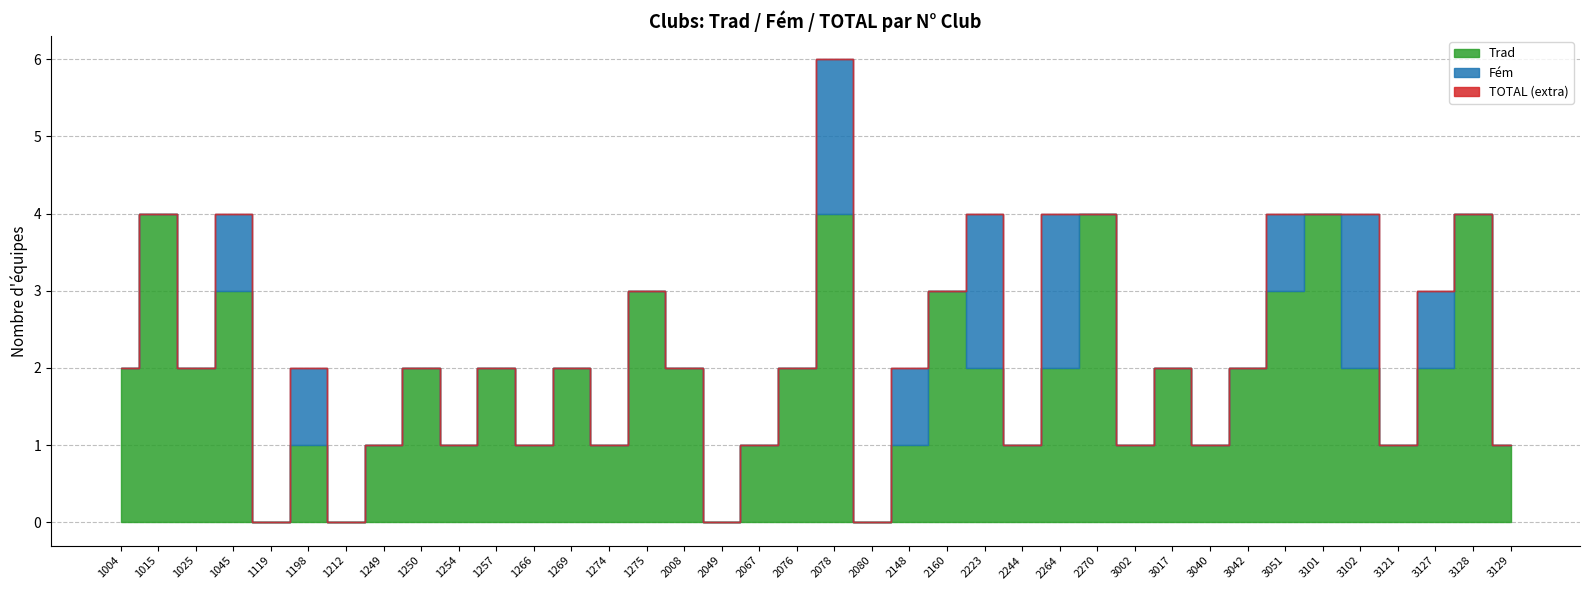

At which category does TOTAL reach its first local peak?

1015